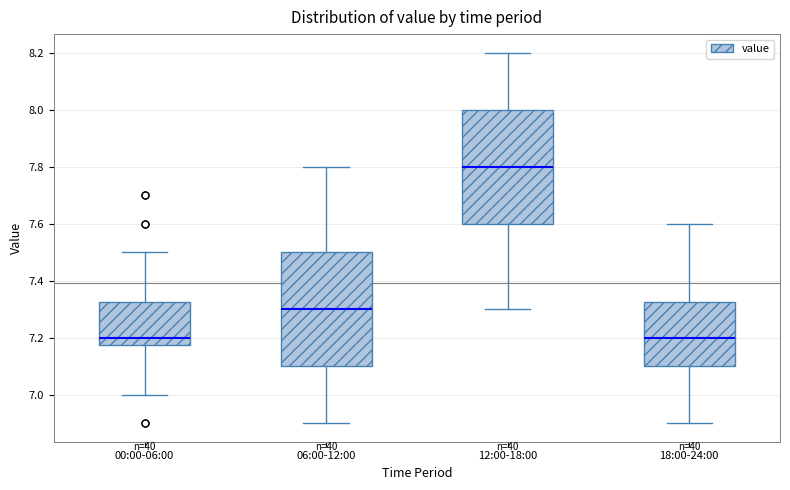

Where does the upper whisker of the box for 00:00-06:00 end on the y-axis? The values are not printed on the chart, so give them approximately, as read against the axis.

7.50